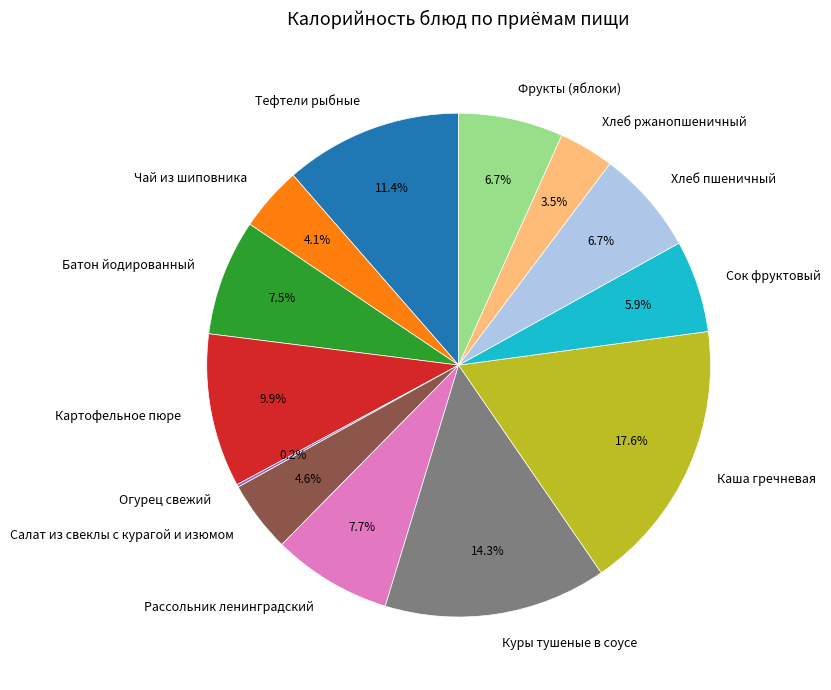

Approximately how many times larger is the value at Куры тушеные в соусе compared to Фрукты (яблоки)?

2.1